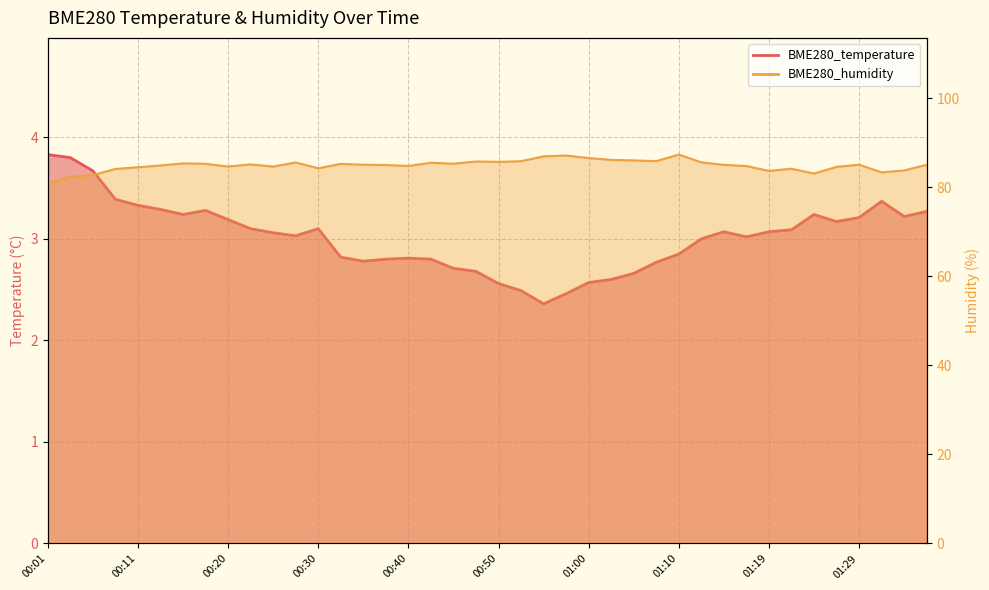

Which has a higher value, 01:00 or 01:02?

01:02